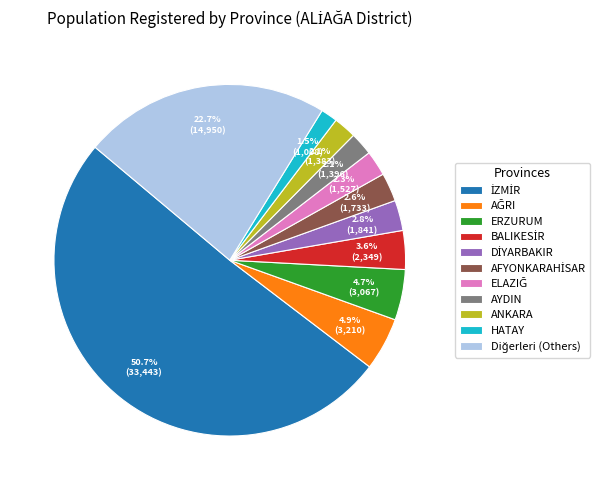

Is it true that ANKARA is 2% of the pie?

True